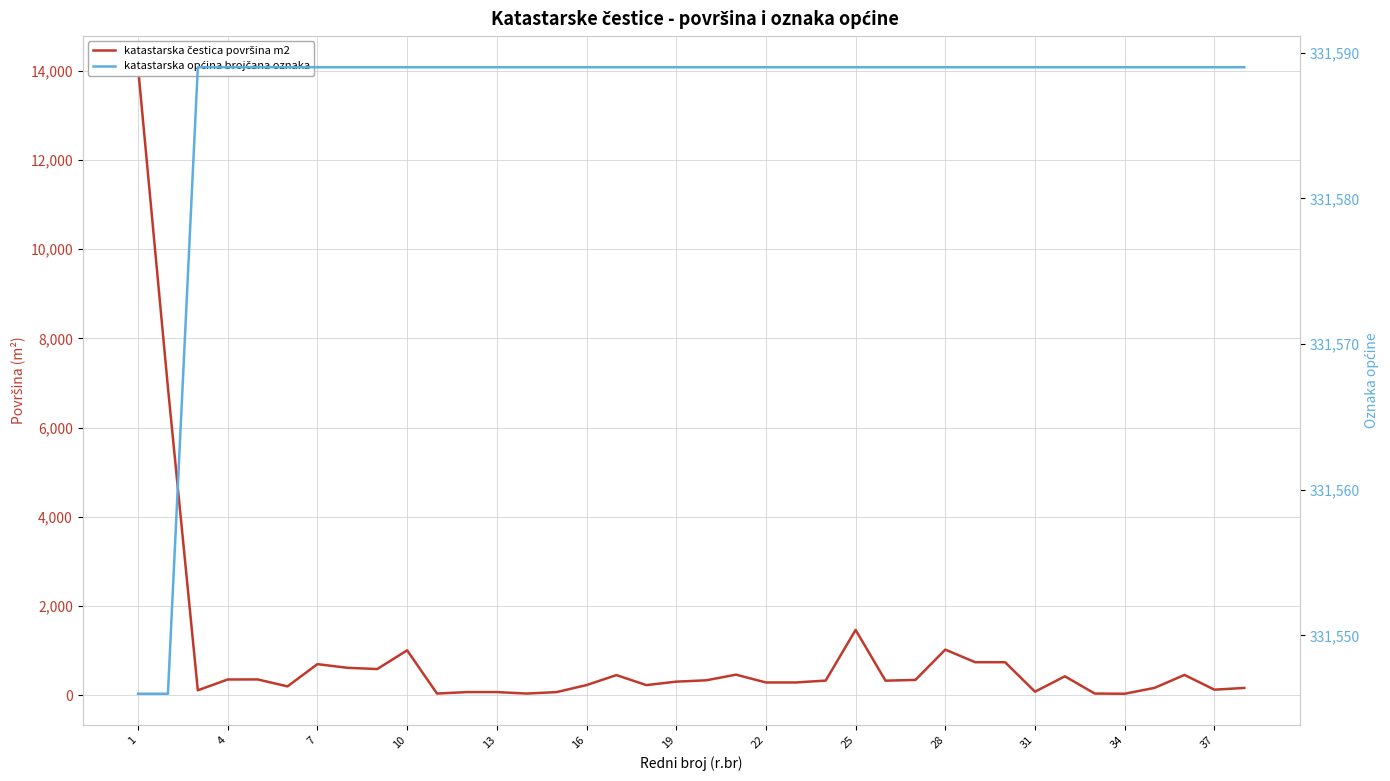

At which label is katastarska općina brojčana oznaka closest to 331567?

1